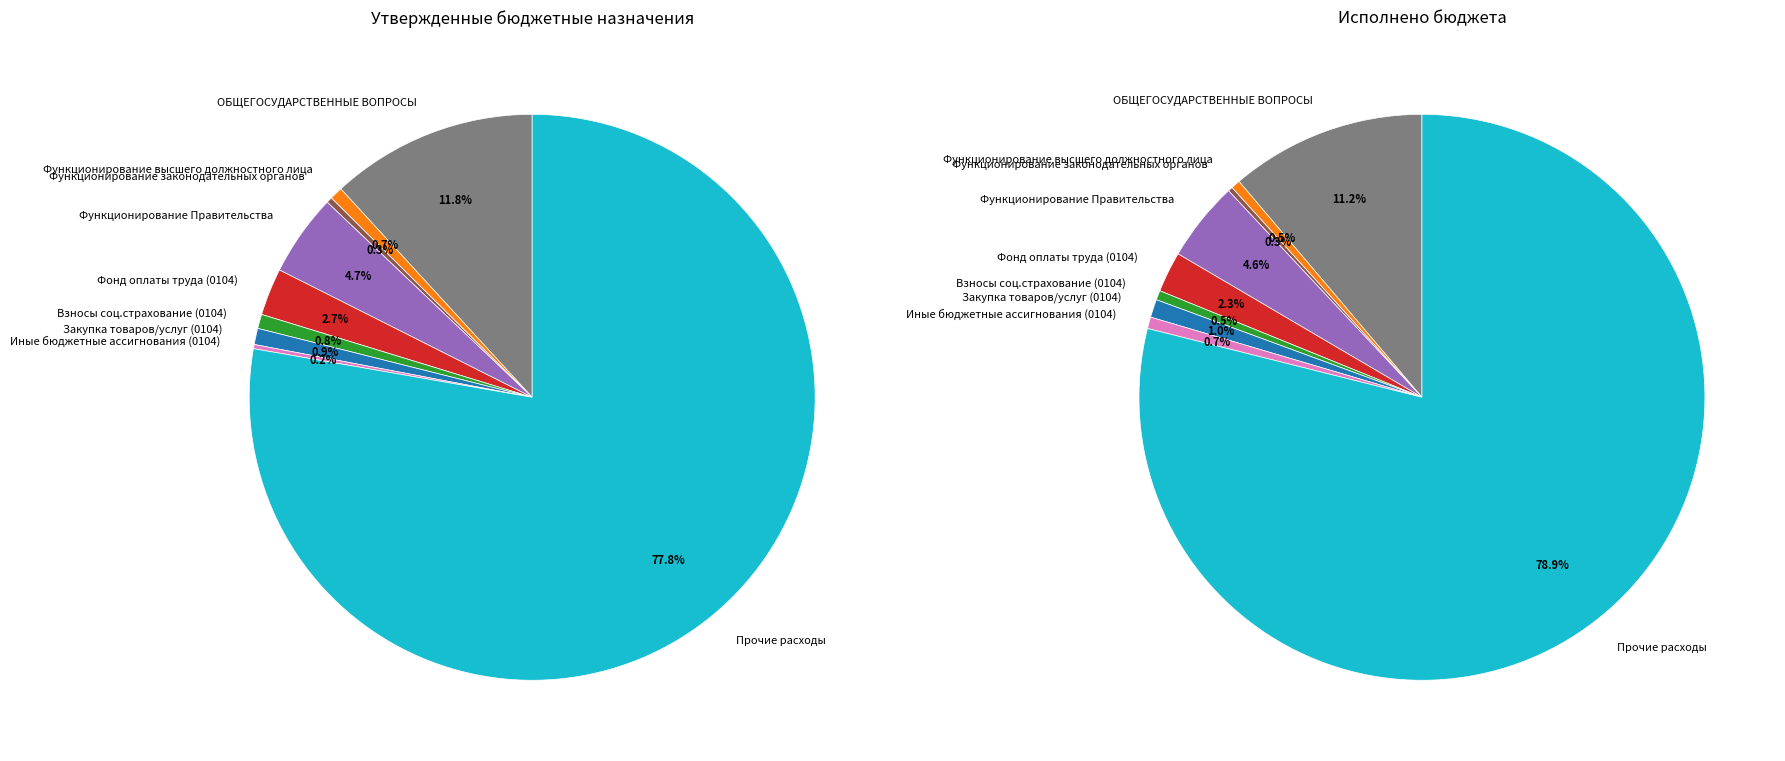

Count the number of slices in the pie.

9